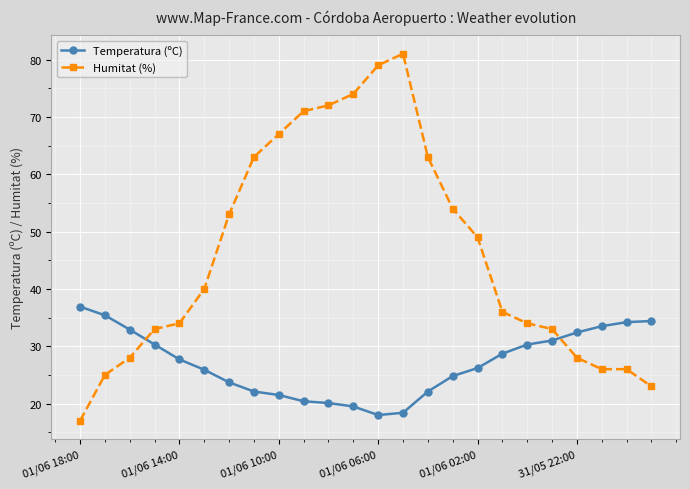

What is the minimum value for Humitat (%)?

17.0